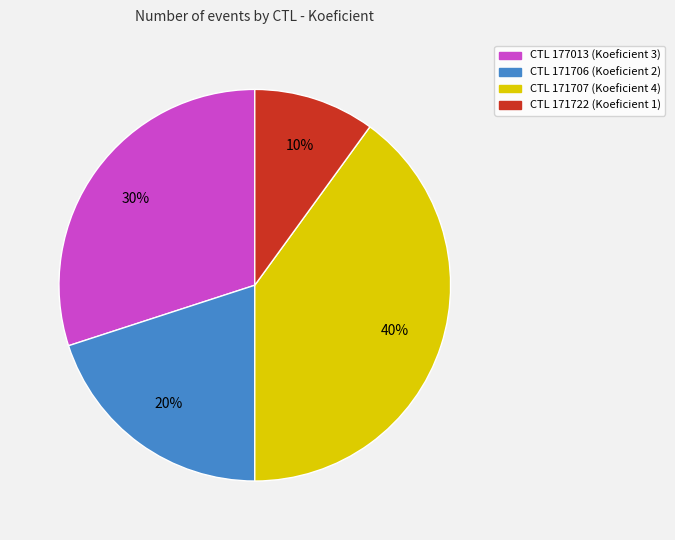

Is there a majority slice in this chart?

No